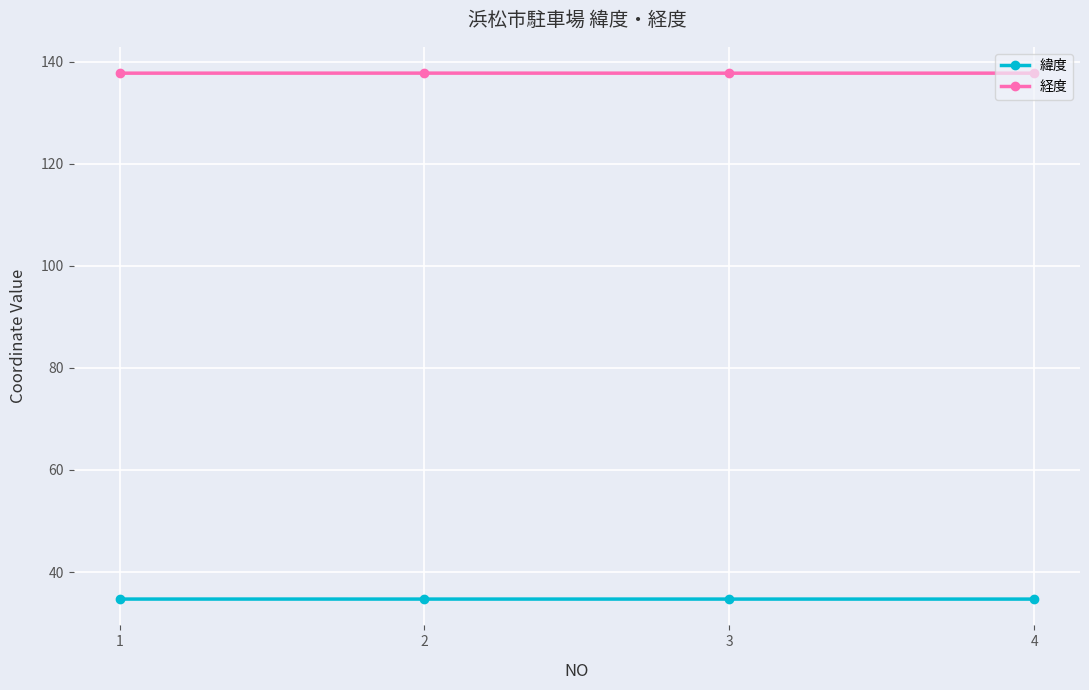

Rank the series by their average value, from lowest to highest.

緯度, 経度